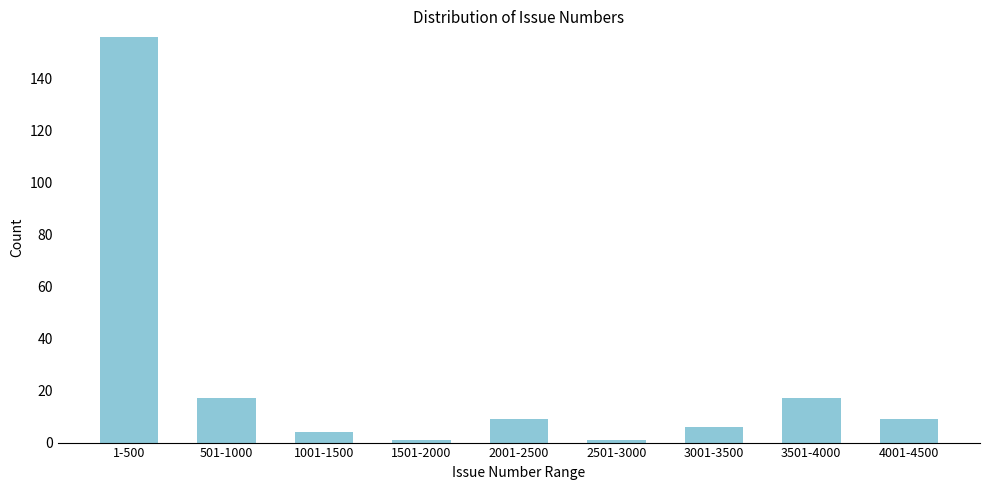

Reading right to left, extract all data points from this chart.

9	17	6	1	9	1	4	17	156